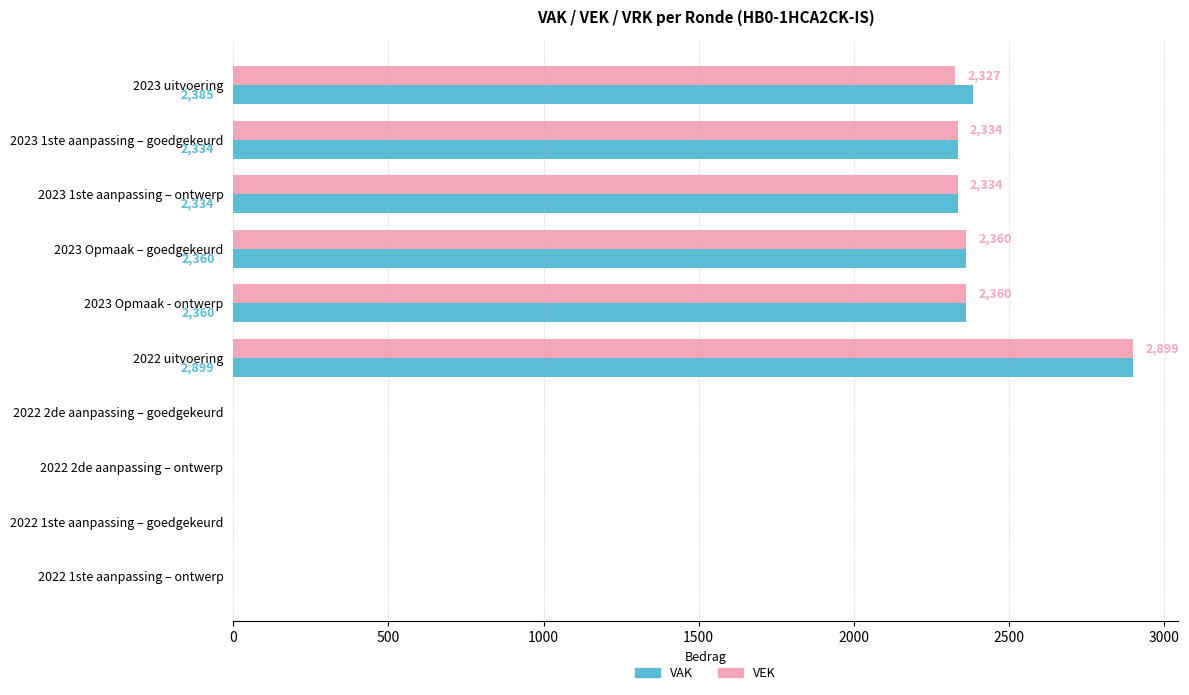

True or false: VAK has a value of 1145 at 2023 Opmaak - ontwerp.

False